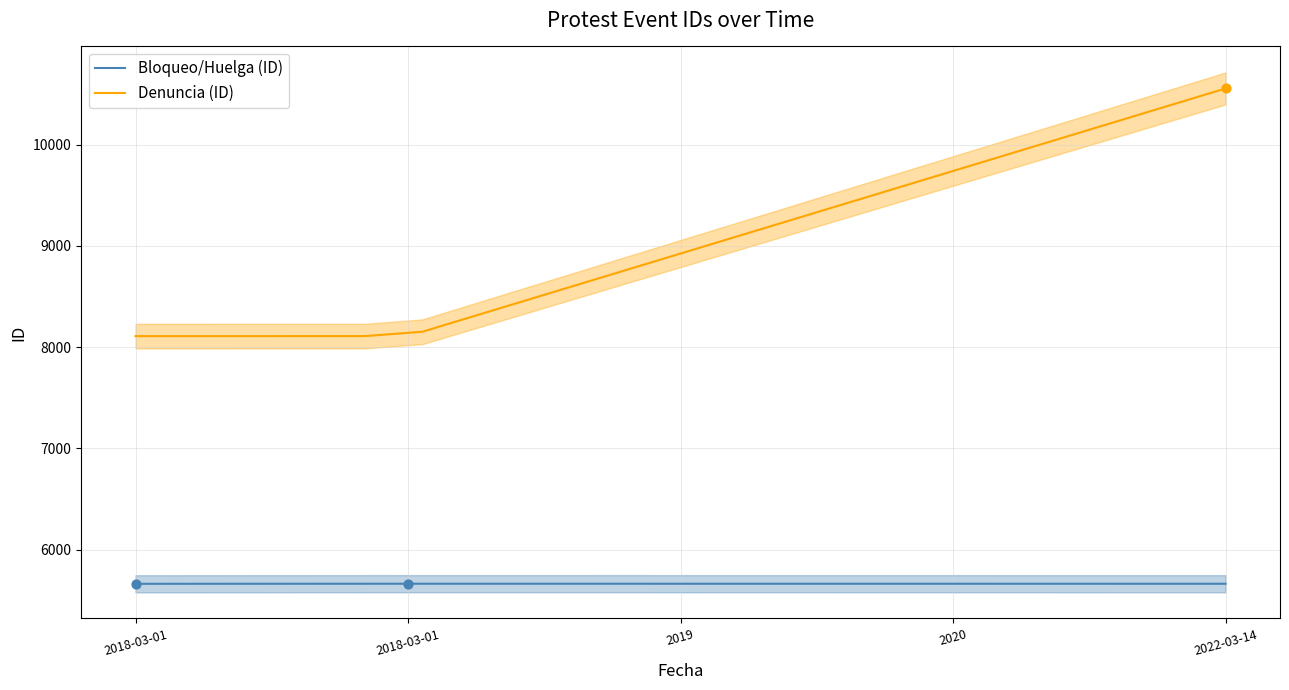

Which series has the widest spread of Y values?

Denuncia (ID)